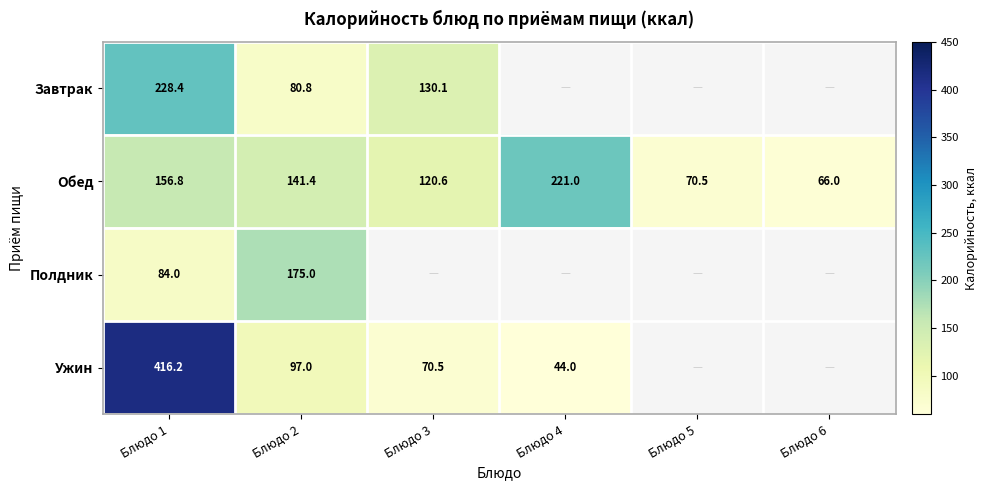

What is the difference between the second highest and second lowest values in the Обед series?

86.3